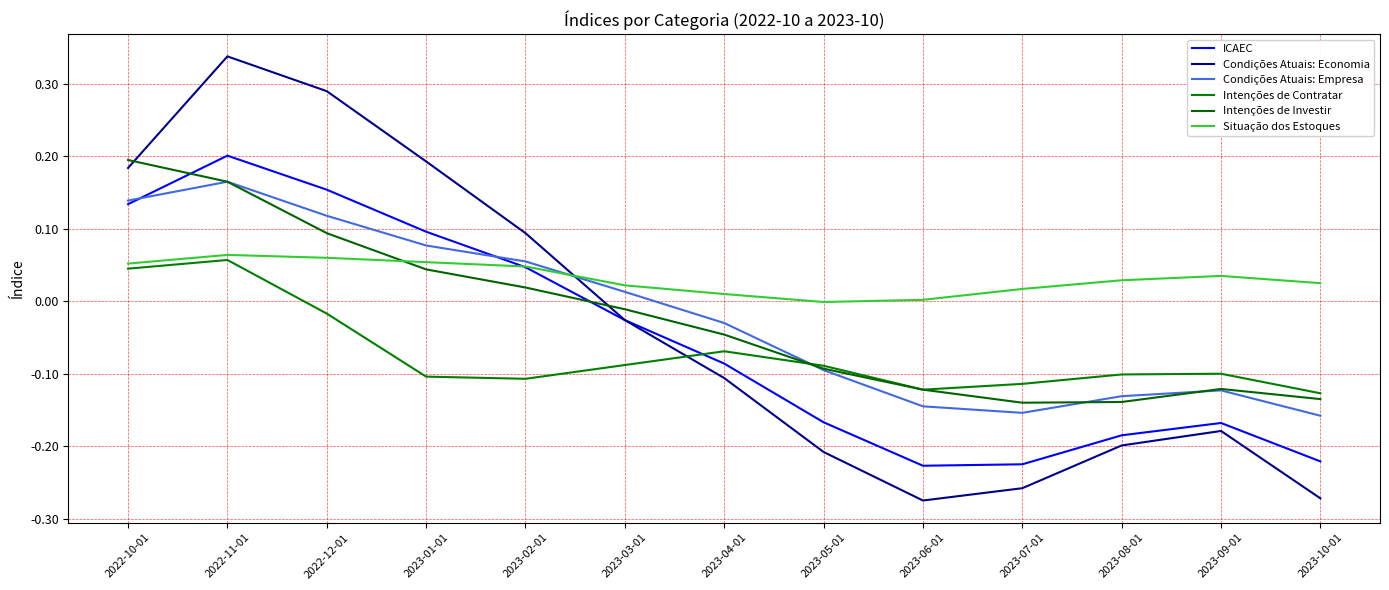

Does the chart have visible grid lines?

Yes